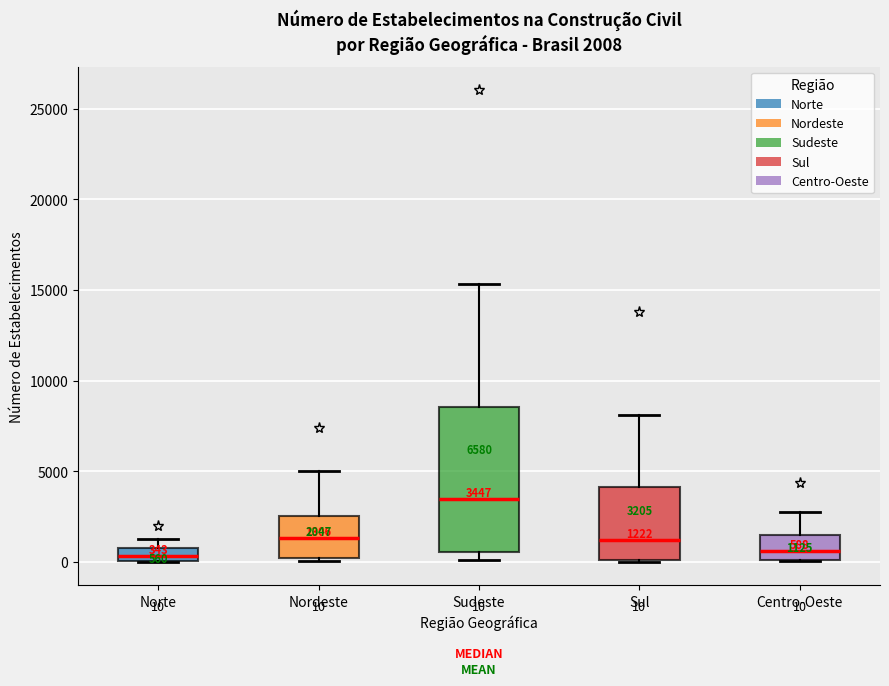

Which box has the highest median line?

Sudeste